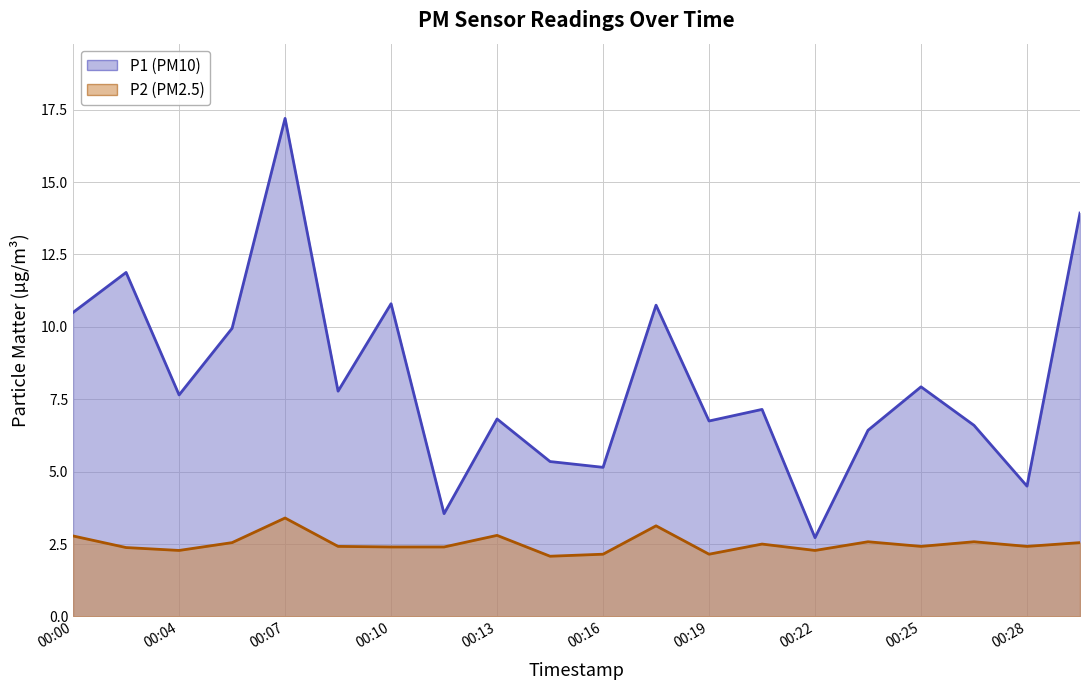

Which category has the lowest value in the P2 series?

00:14